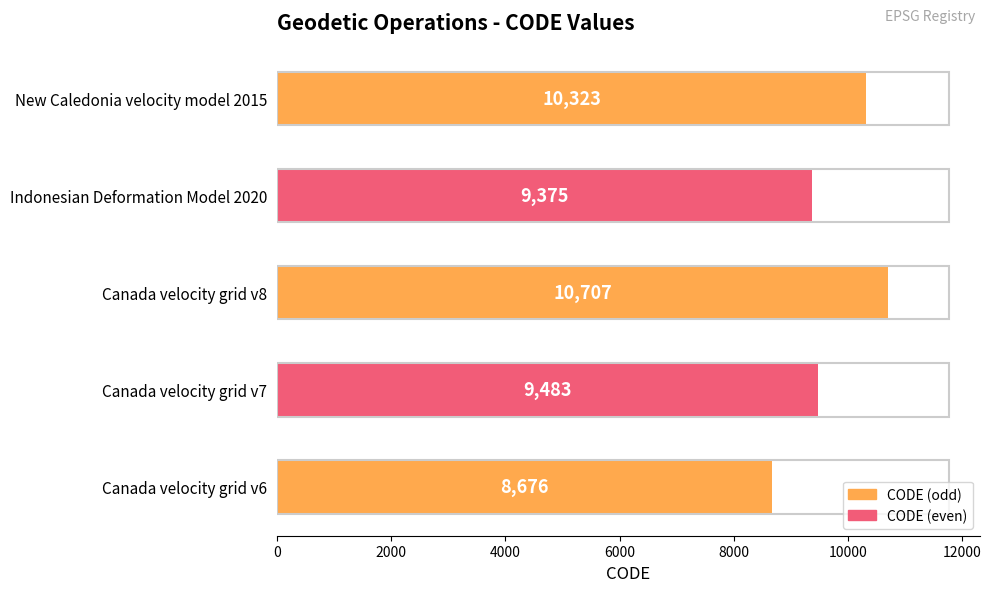

Rank the categories by value from highest to lowest.

Canada velocity grid v8, New Caledonia velocity model 2015, Canada velocity grid v7, Indonesian Deformation Model 2020, Canada velocity grid v6